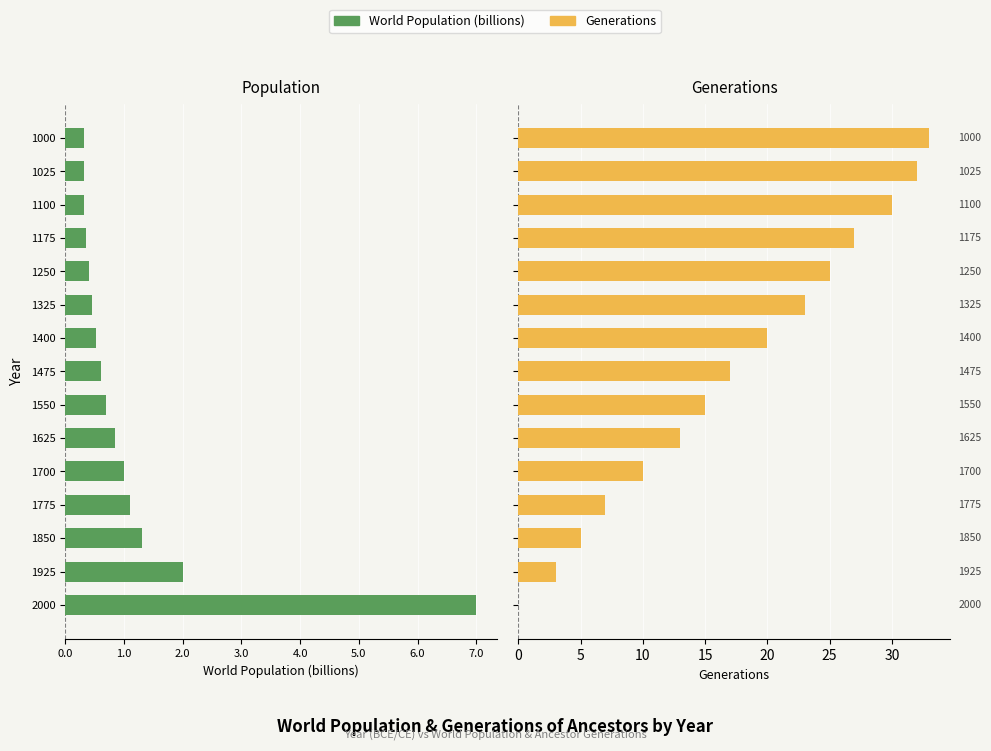

What is the total value across all series at 1475?

16.4